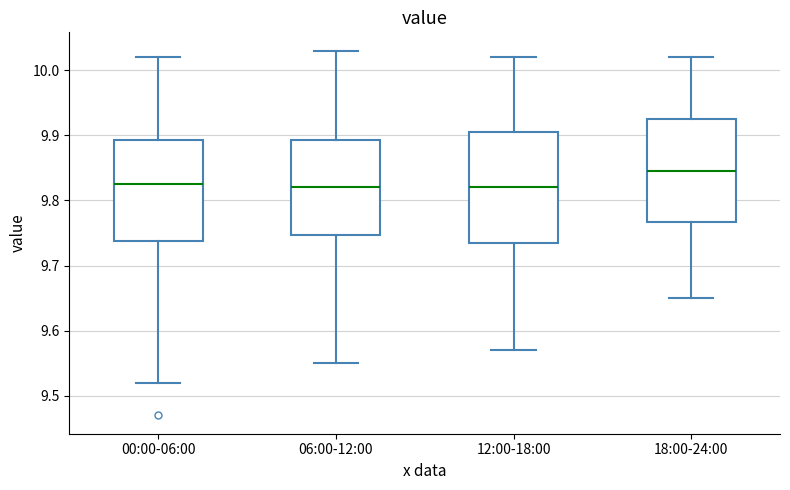

Where does the upper whisker of the box for 18:00-24:00 end on the y-axis? The values are not printed on the chart, so give them approximately, as read against the axis.

10.02